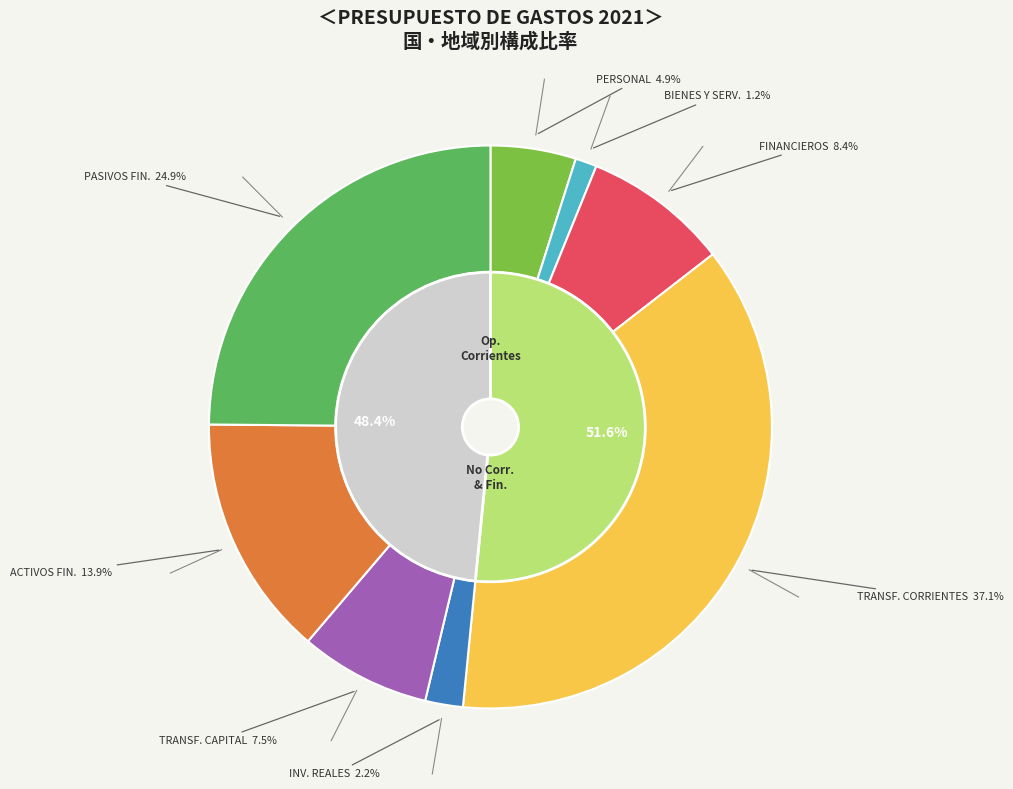

Does INVERSIONES REALES account for over 50% of the chart?

No